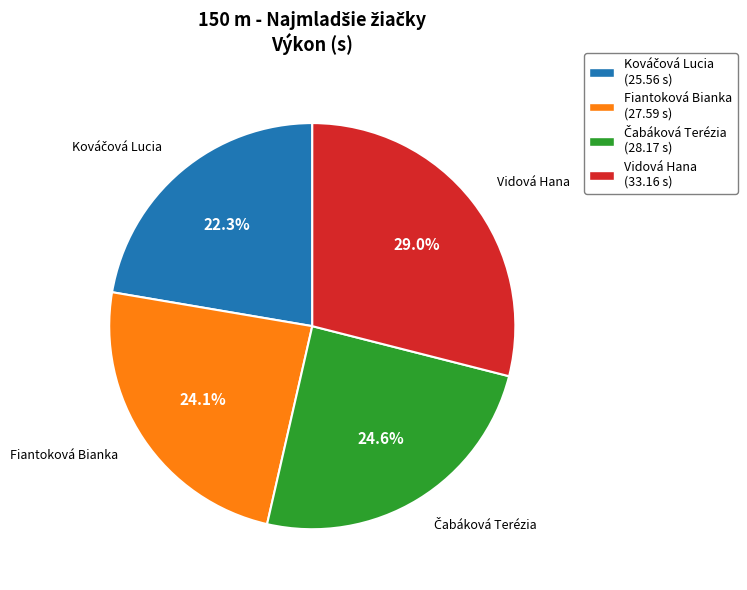

Does any single category account for the majority?

No